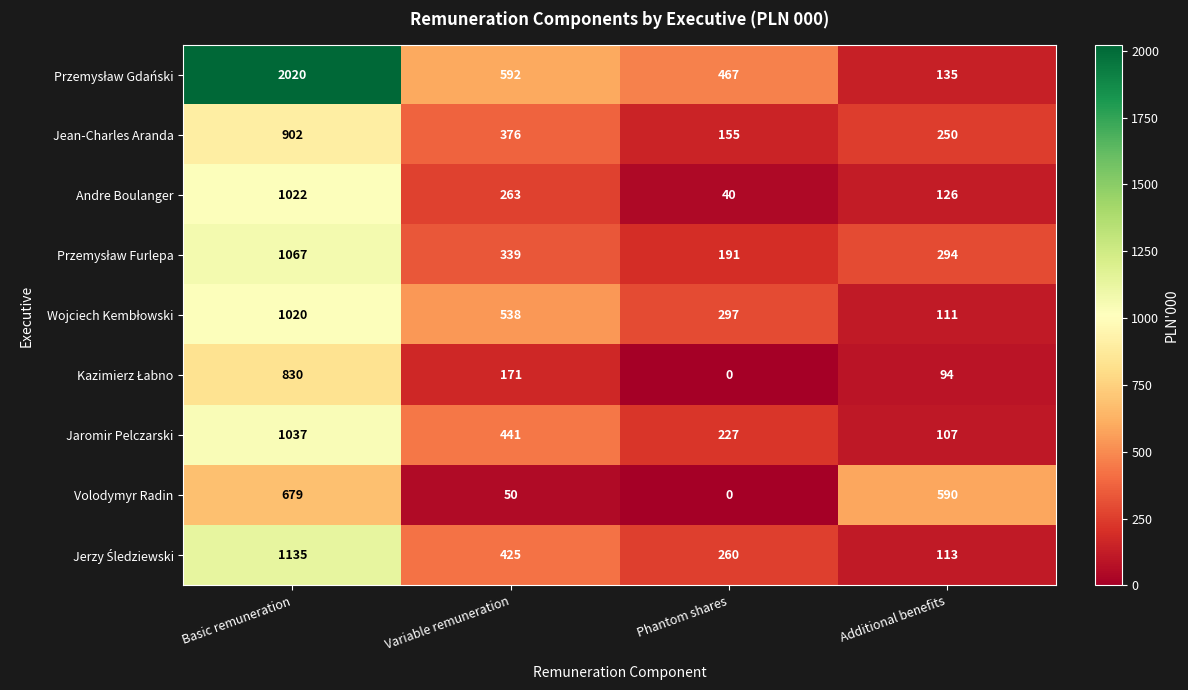

What is the approximate value of Andre Boulanger at Additional benefits, to the nearest 10?

130